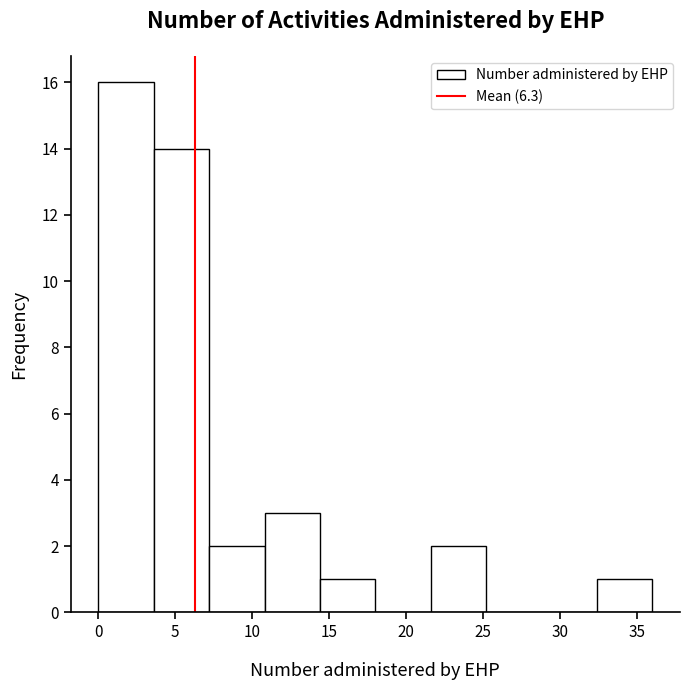

Reading left to right, list every bar in this chart as the range it spans on the x-axis followed by its height. Neither the bar edges nor the heights are printed on the chart, so give them approximately, as read against the axes.

0.0 to 3.6: 16
3.6 to 7.2: 14
7.2 to 10.8: 2
10.8 to 14.4: 3
14.4 to 18.0: 1
18.0 to 21.6: 0
21.6 to 25.2: 2
25.2 to 28.8: 0
28.8 to 32.4: 0
32.4 to 36.0: 1